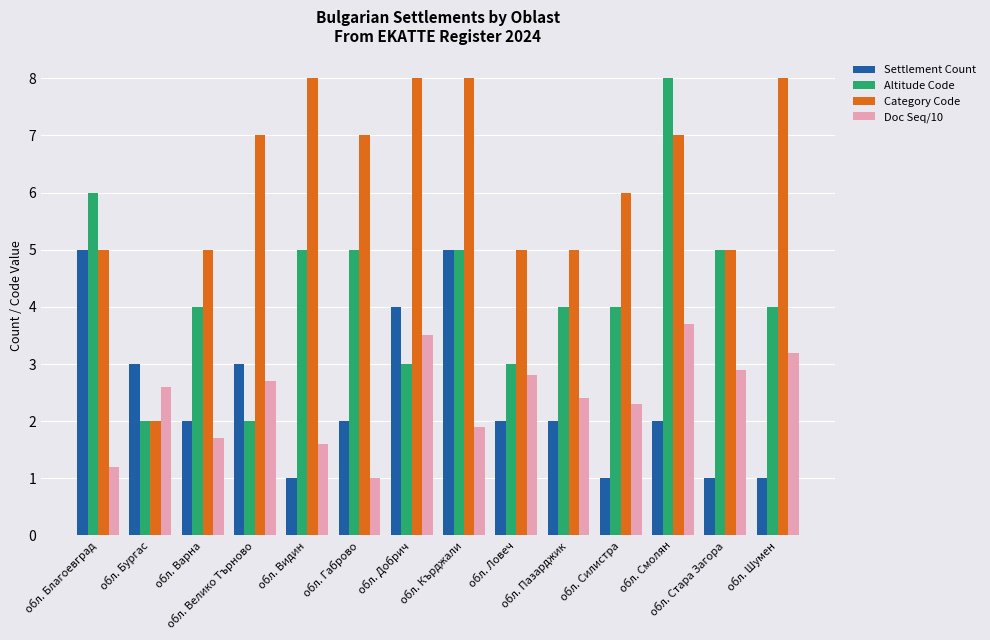

What is the highest value of the Altitude Code series?

8.0